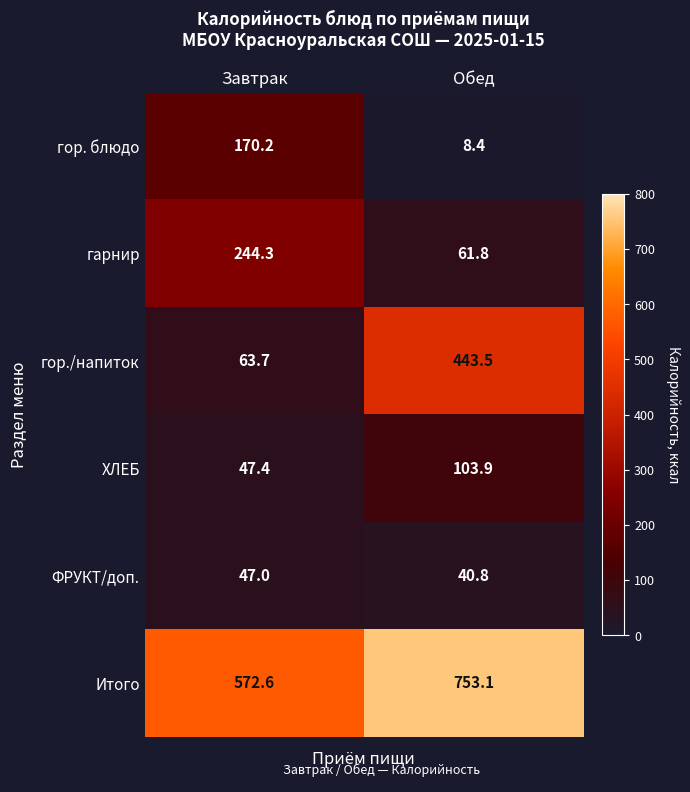

What is the difference between the maximum and minimum values in the ФРУКТ/доп. series?

6.2